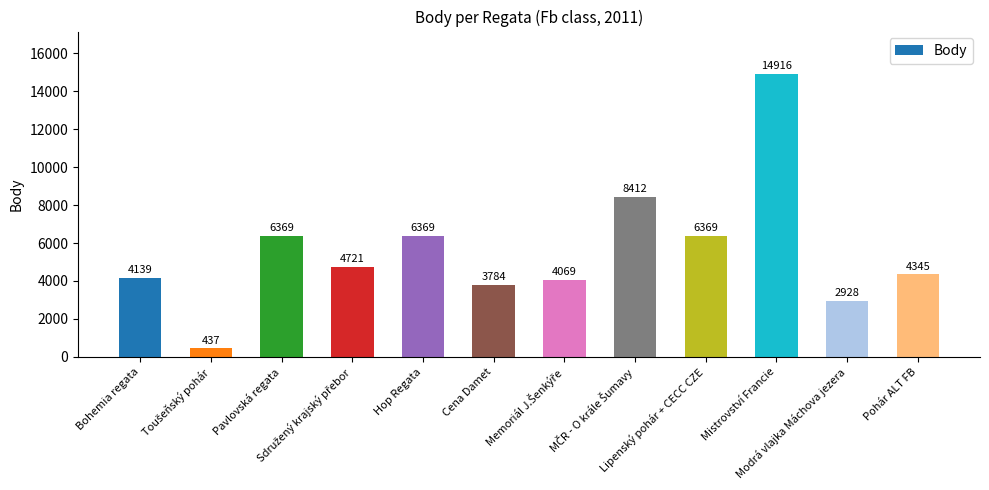

What is the value of the 4th bar from the left?

4721